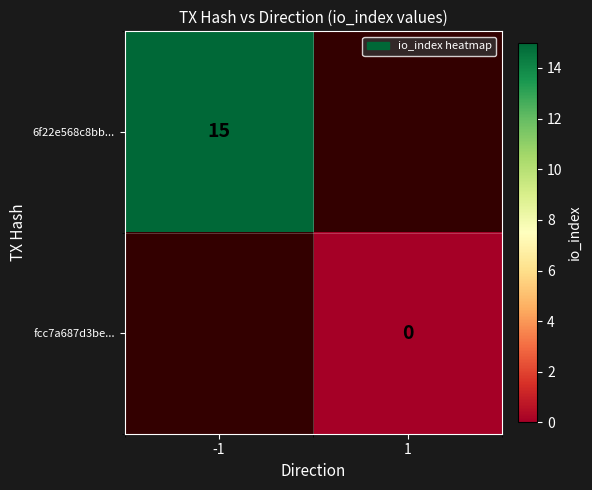

The 6f22e568c8bb... series shows 15 at -1. True or false?

True